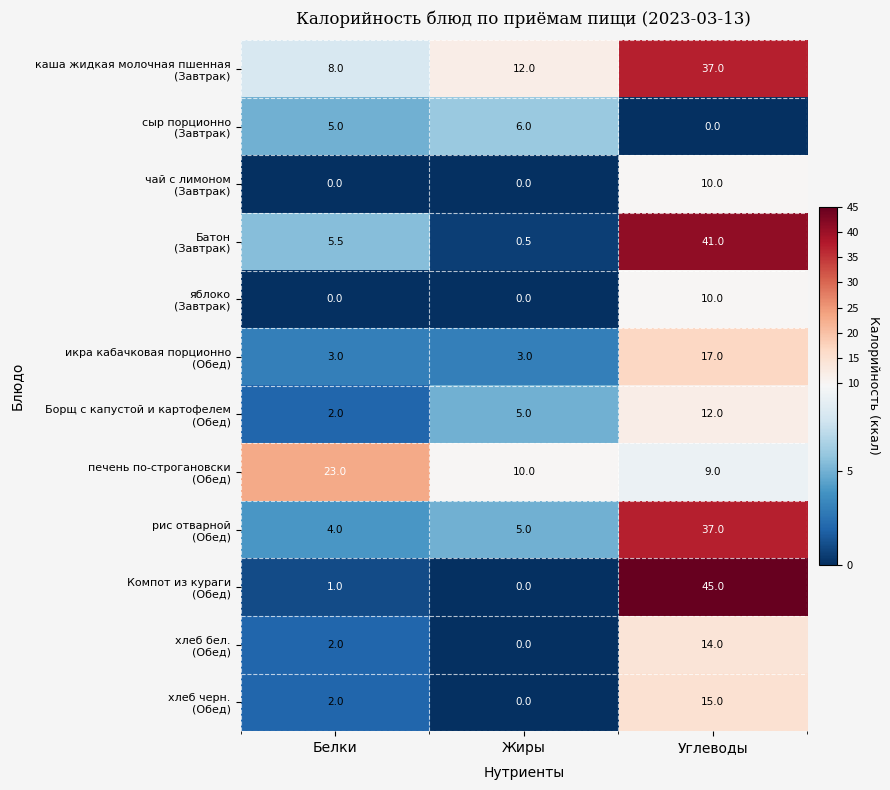

What is the spread (max minus min) of values at Белки?

23.0